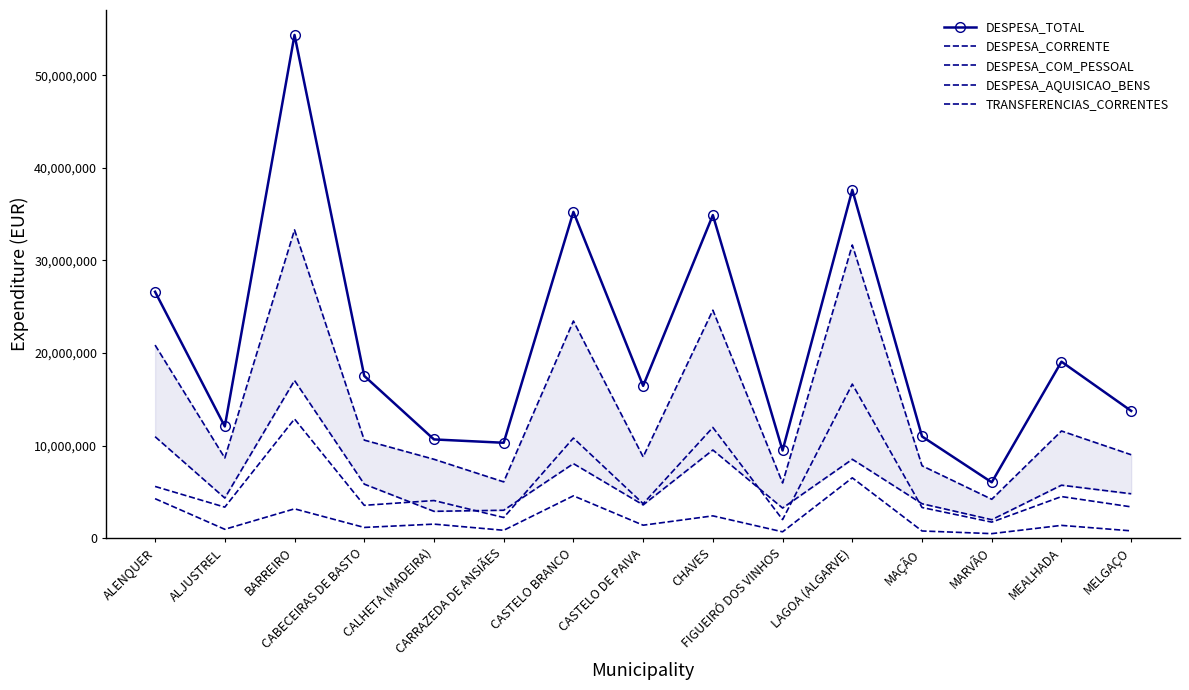

True or false: DESPESA_CORRENTE and DESPESA_AQUISICAO_BENS cross at least once.

False